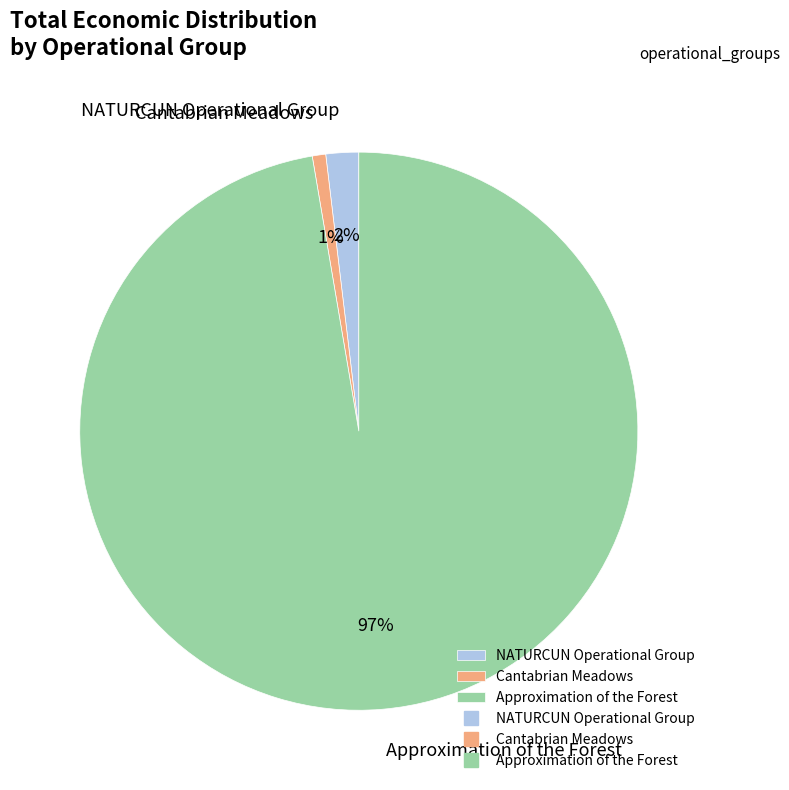

Which has a higher value, NATURCUN Operational Group or Approximation of the Forest?

Approximation of the Forest